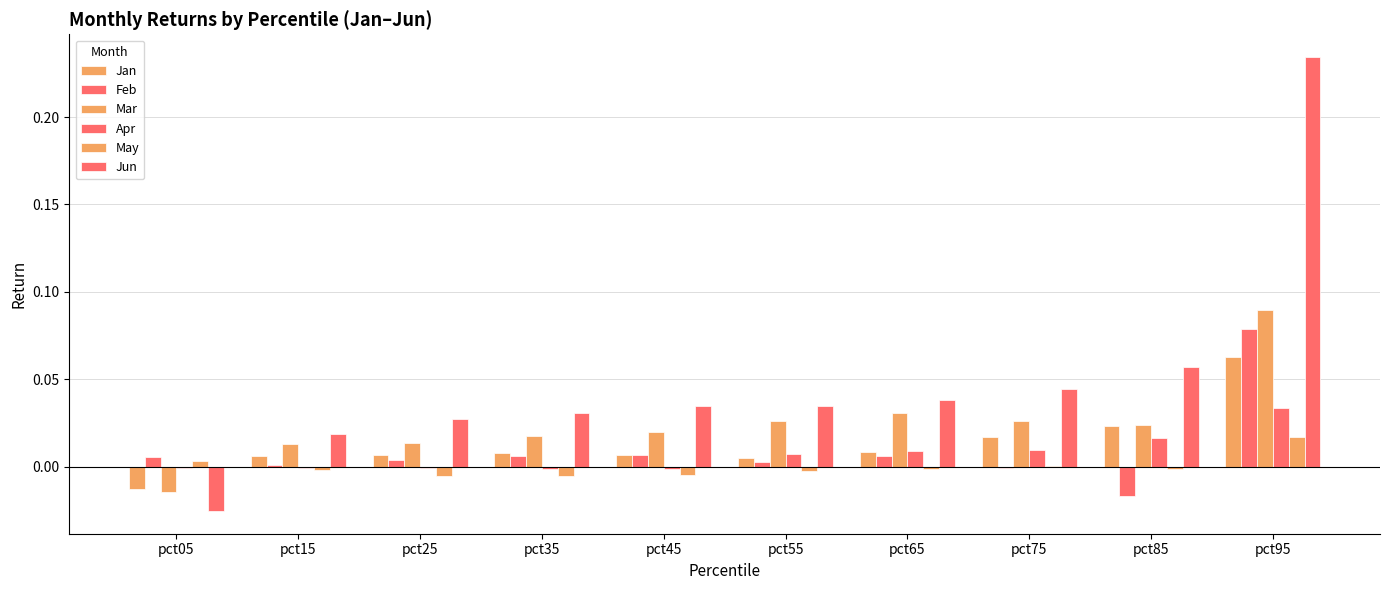

Which has a higher value, pct45 or pct75?

pct75